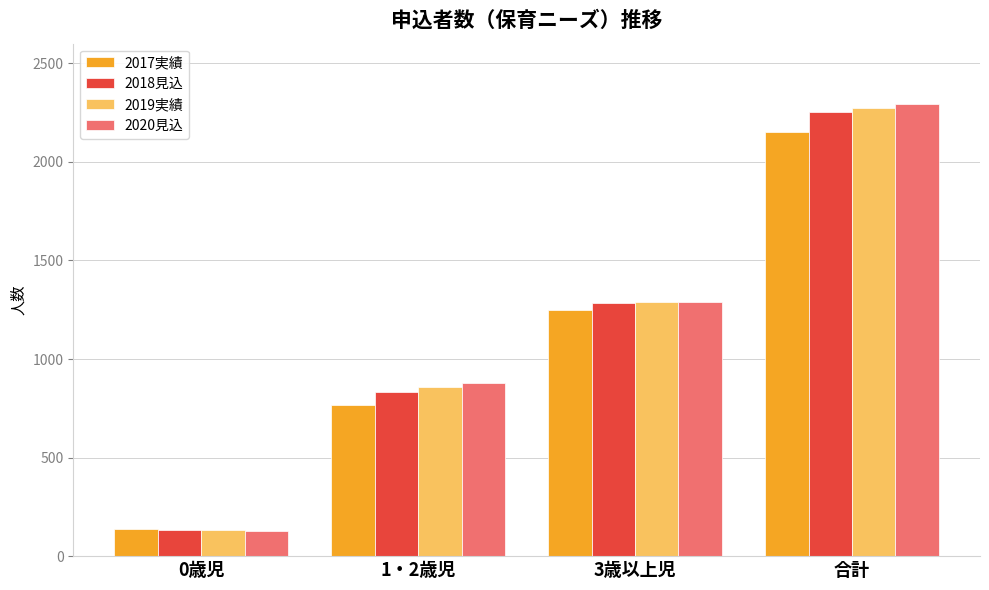

Which category has the lowest value in the 2017実績 series?

0歳児